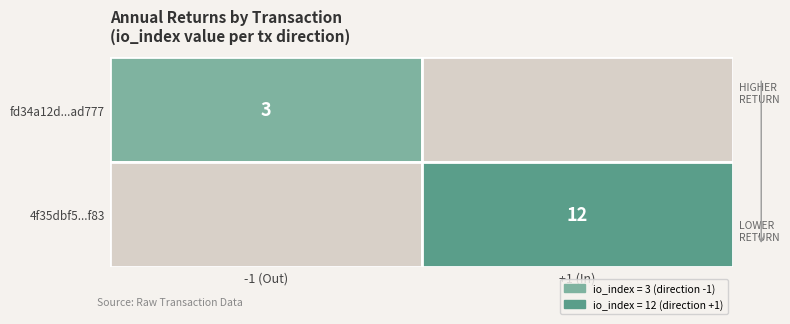

Rank the series by their maximum value, from highest to lowest.

4f35dbf5b35b7da870d1a8ad9bd843876de7f83, fd34a12d93ba5d7d5035b19fb4f2f89ba2ad777